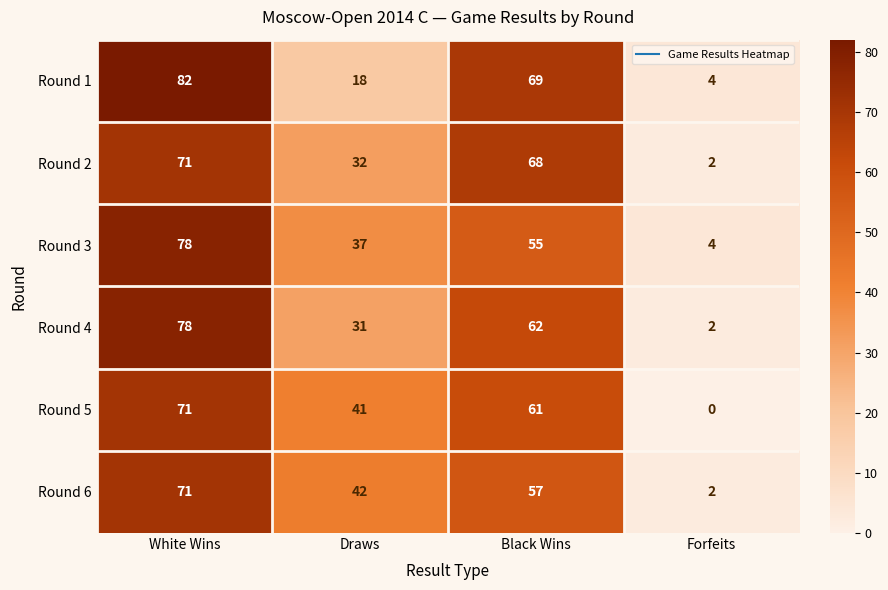

List the labels in order of Round 4 value, largest first.

White Wins, Black Wins, Draws, Forfeits